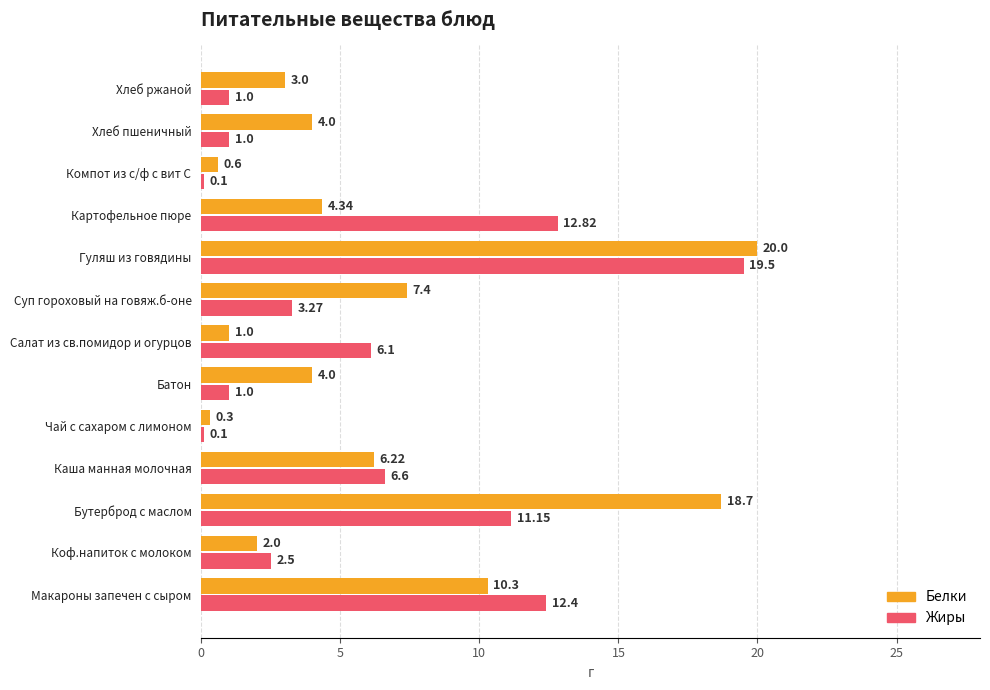

Which series has the largest range (max minus min)?

Белки